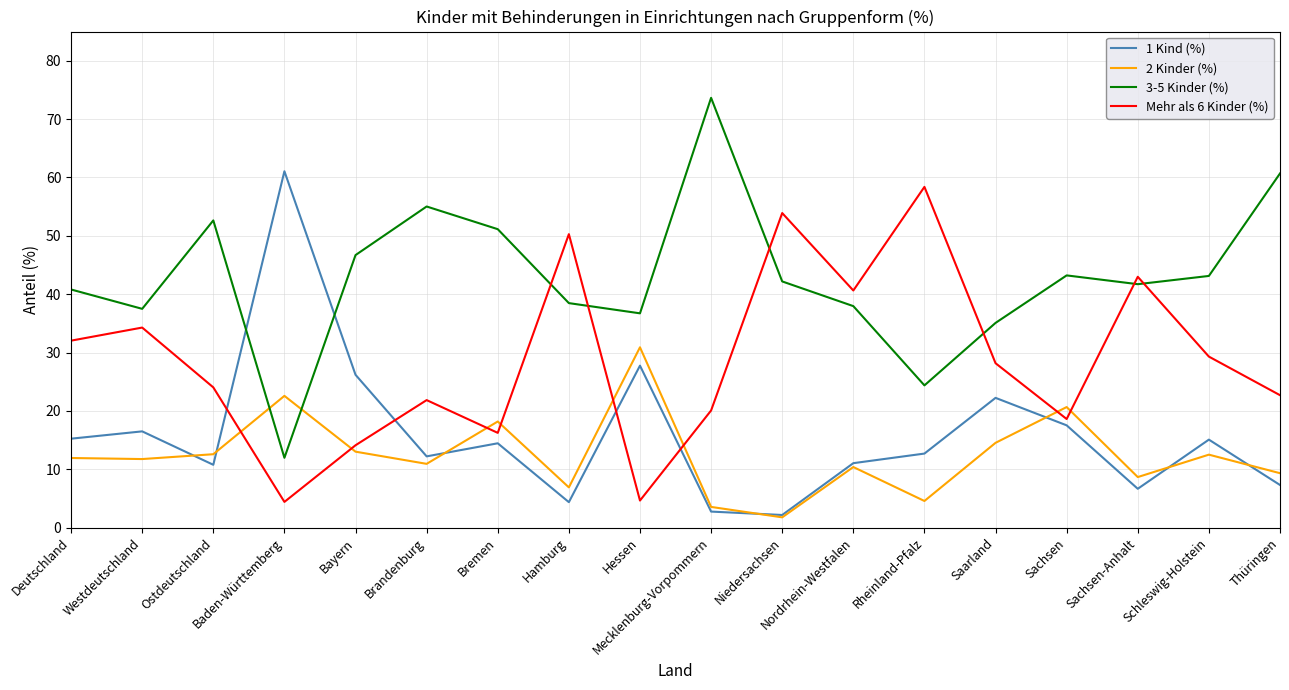

Where do 3-5 Kinder (%) and 1 Kind (%) first cross each other?

Ostdeutschland and Baden-Württemberg